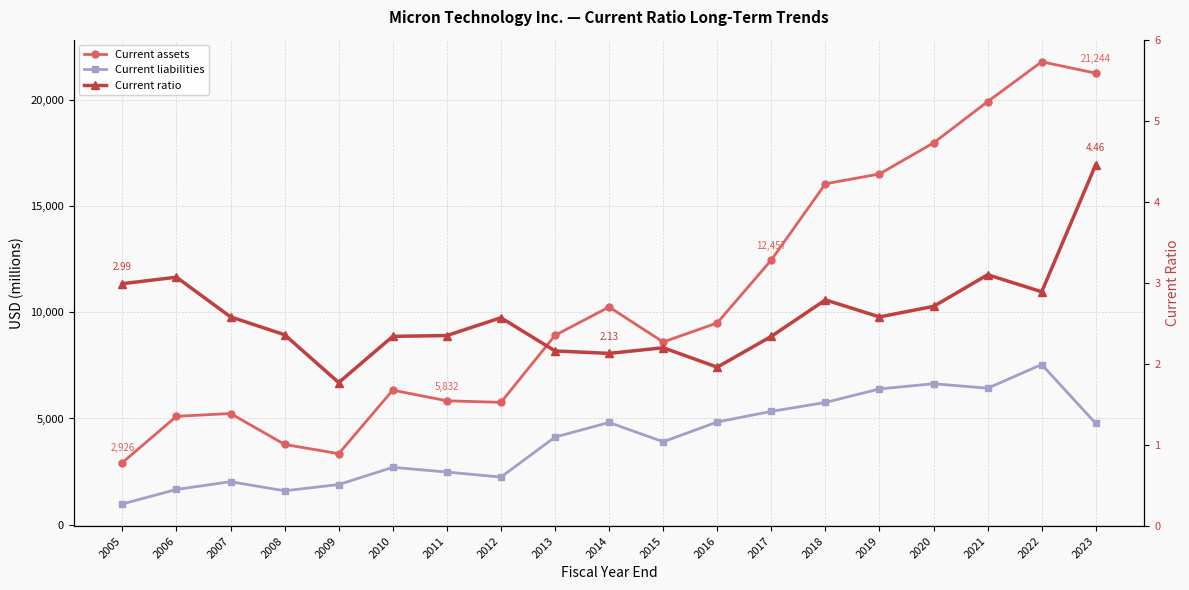

At which category is the sum across all series the highest?

2022